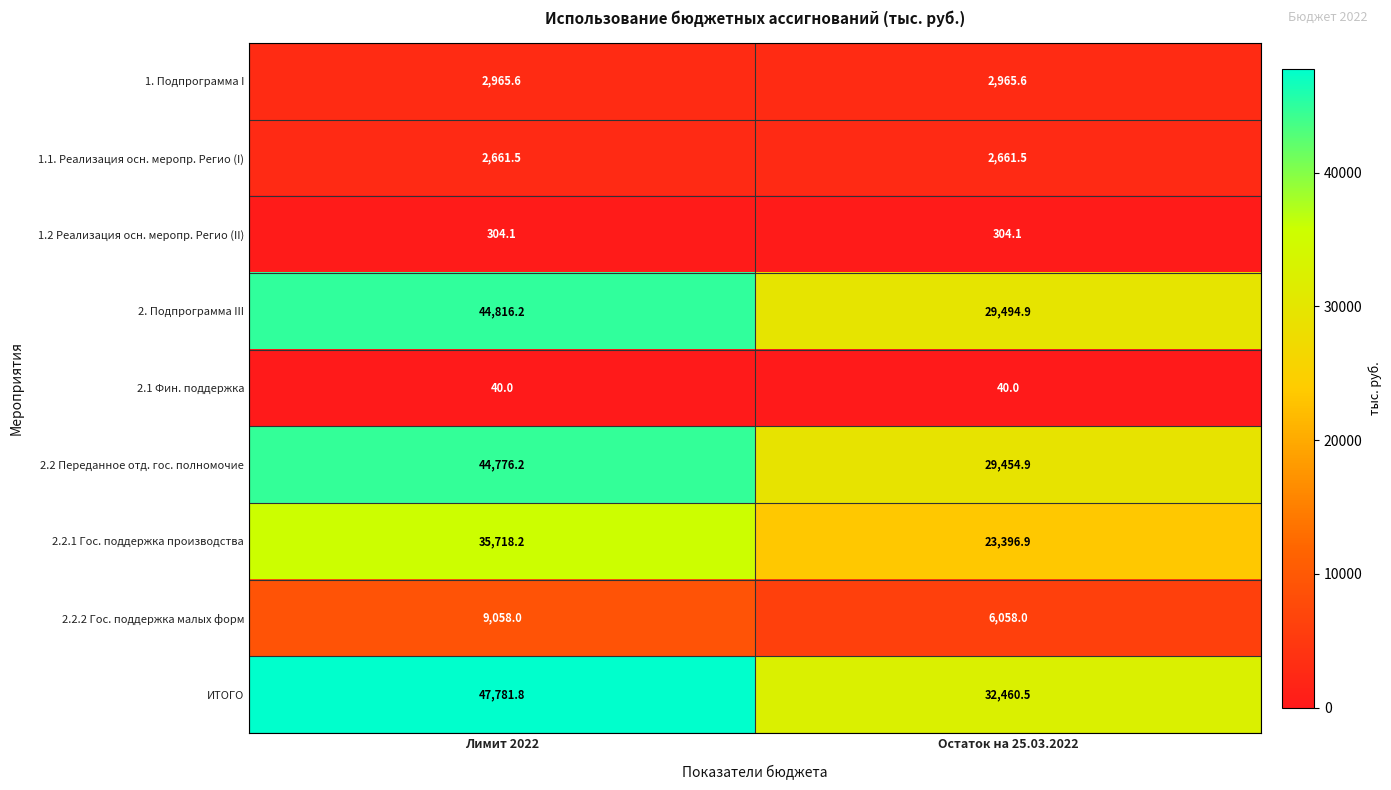

What is the total value across all series at Лимит 2022?

188121.6